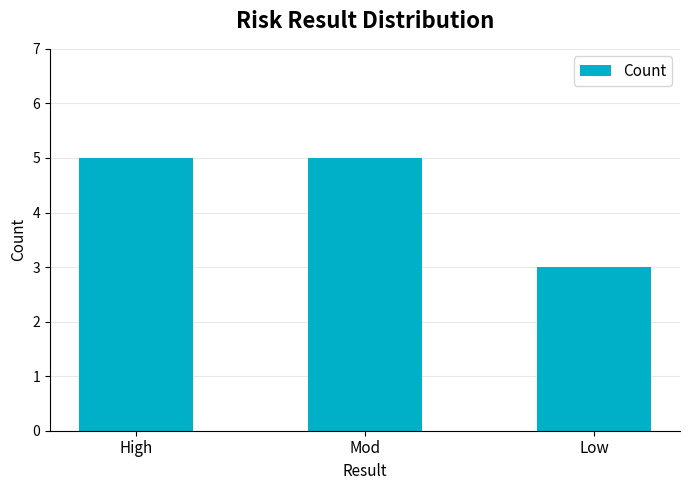

What is the difference between the values at High and Low?

2